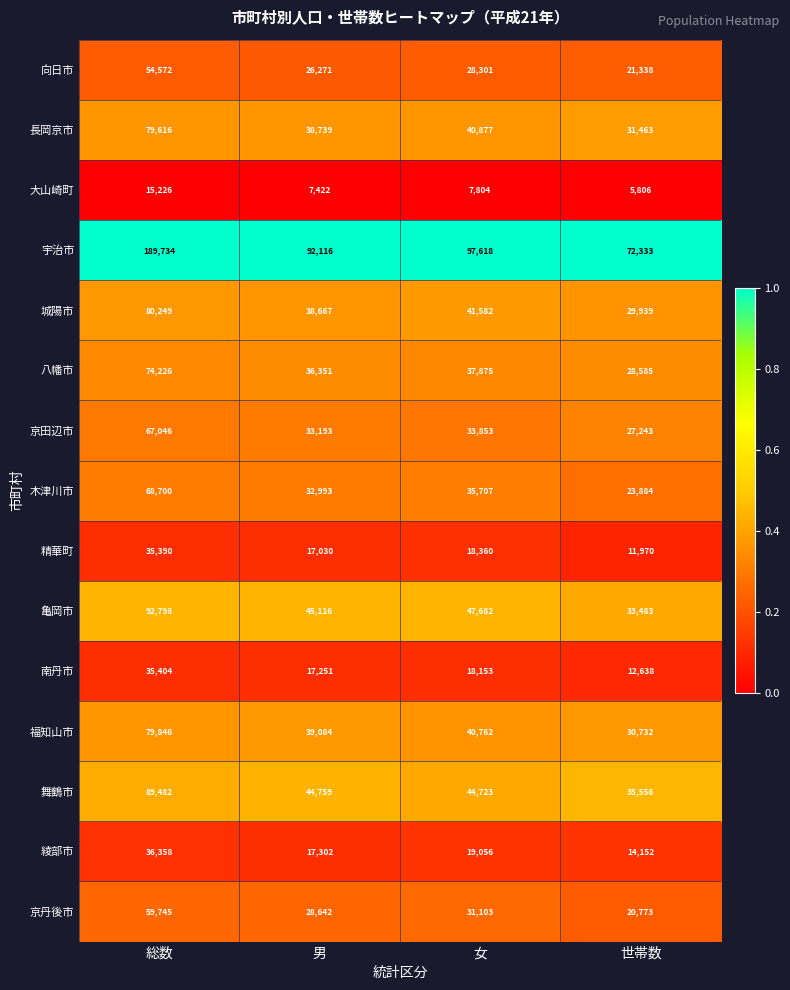

What is the minimum value shown in the chart?

5806